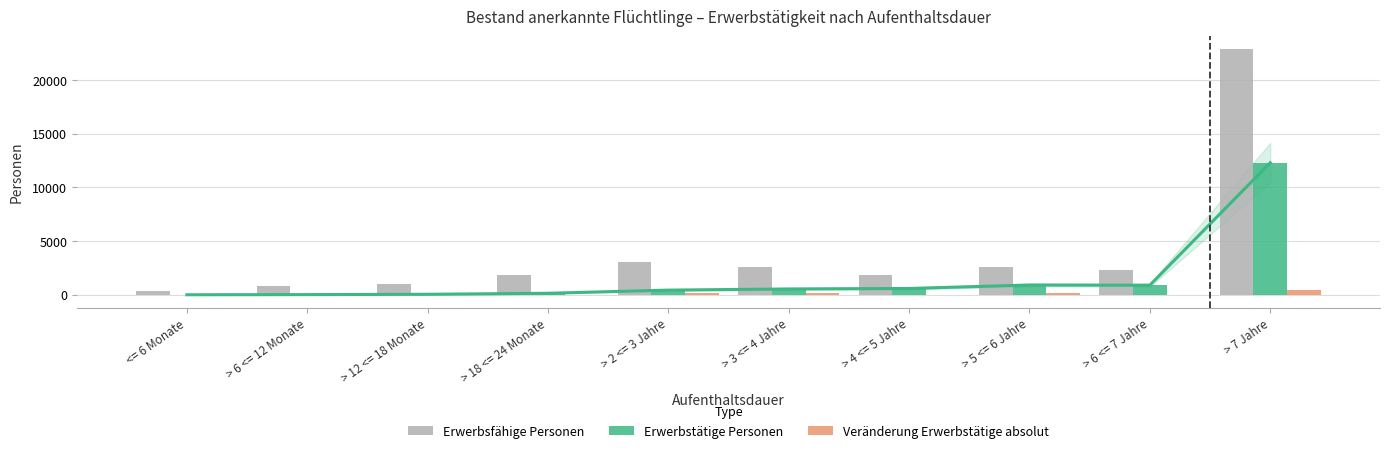

What is the greatest value displayed?

22940